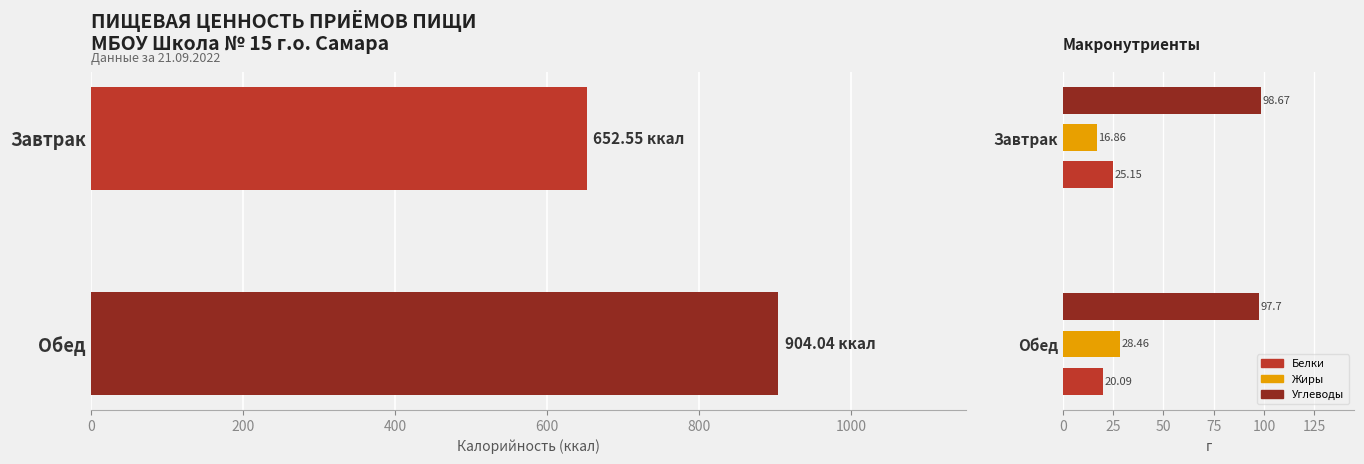

What is the greatest value displayed?

904.0